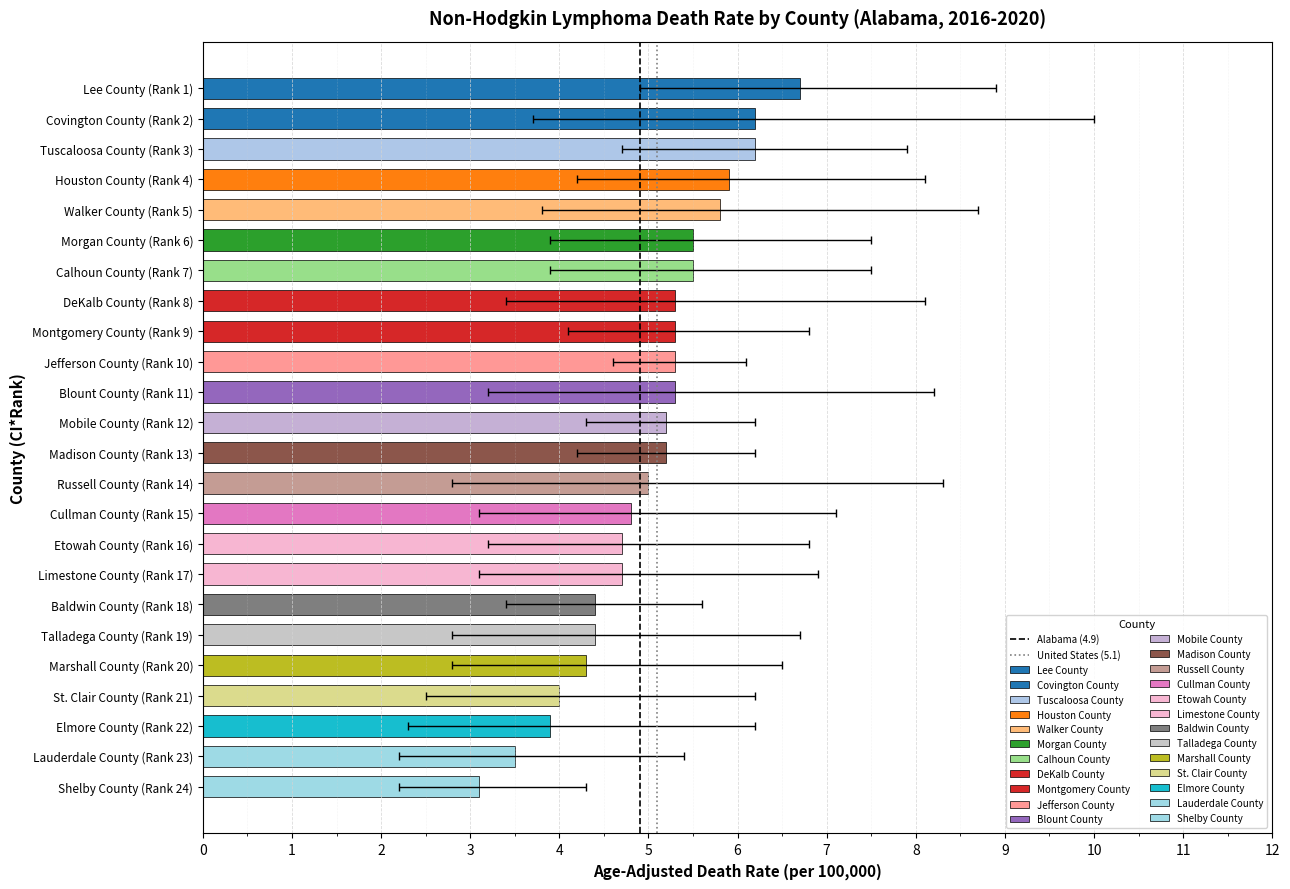

At 0, list the series in order from smallest to largest.

Alabama (4.9), United States (5.1)